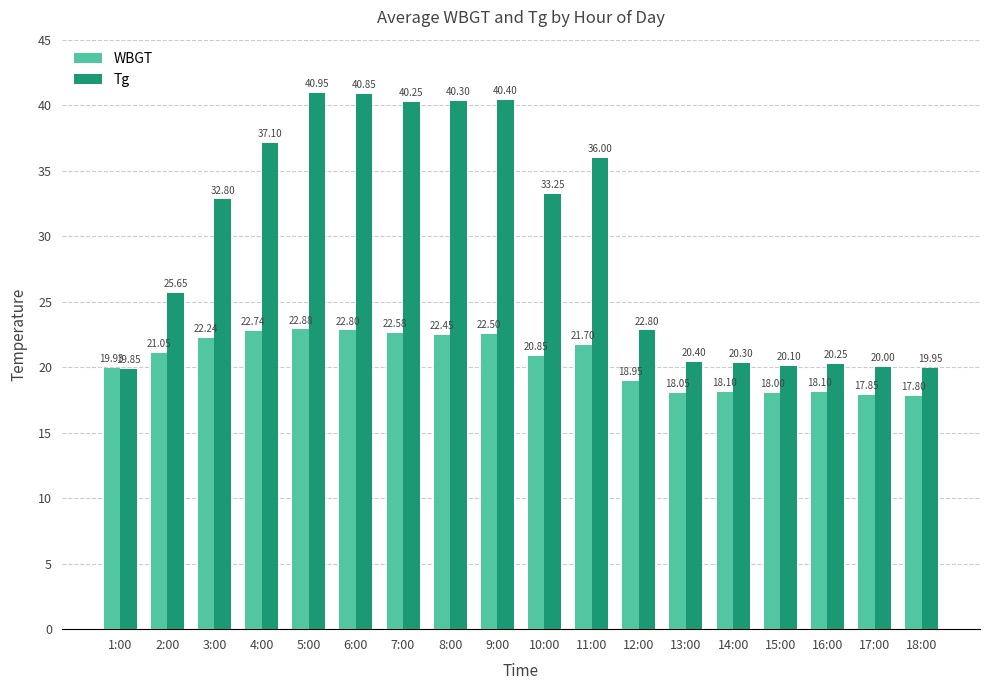

What is the value of the Tg bar at the 12th from the left?

22.8